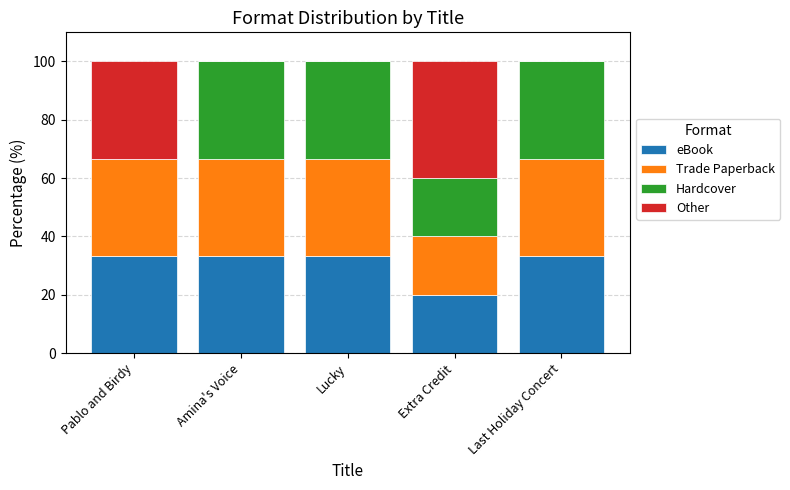

What is the total value across all series at Last Holiday Concert?

100.0